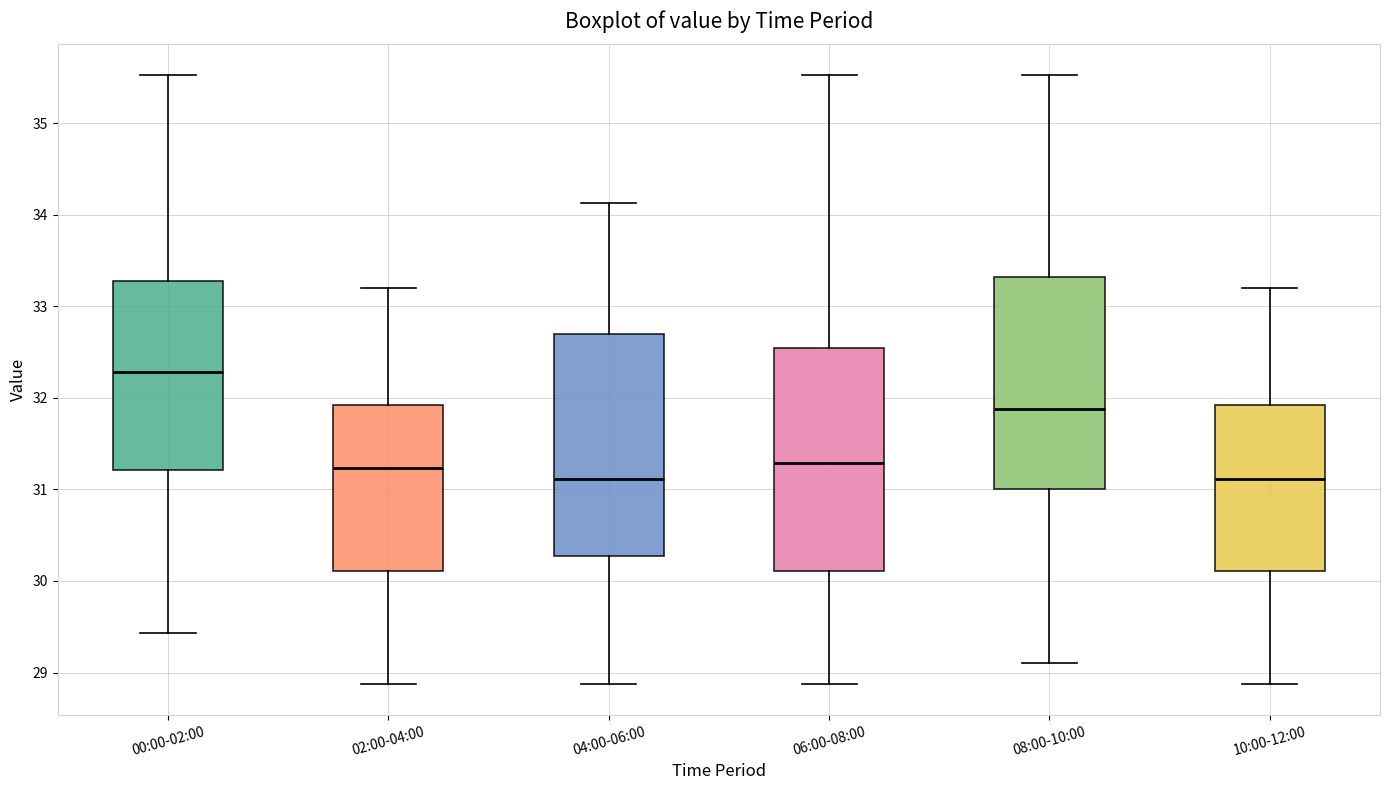

Reading left to right, read every box against the y-axis: the position of its median line, the range the box covers, and the ends of its whiskers. The values are not printed on the chart, so give them approximately, as read against the axis.

00:00-02:00: median 32.3, box 31.2 to 33.3, whiskers 29.4 to 35.5
02:00-04:00: median 31.2, box 30.1 to 31.9, whiskers 28.9 to 33.2
04:00-06:00: median 31.1, box 30.3 to 32.7, whiskers 28.9 to 34.1
06:00-08:00: median 31.3, box 30.1 to 32.5, whiskers 28.9 to 35.5
08:00-10:00: median 31.9, box 31.0 to 33.3, whiskers 29.1 to 35.5
10:00-12:00: median 31.1, box 30.1 to 31.9, whiskers 28.9 to 33.2